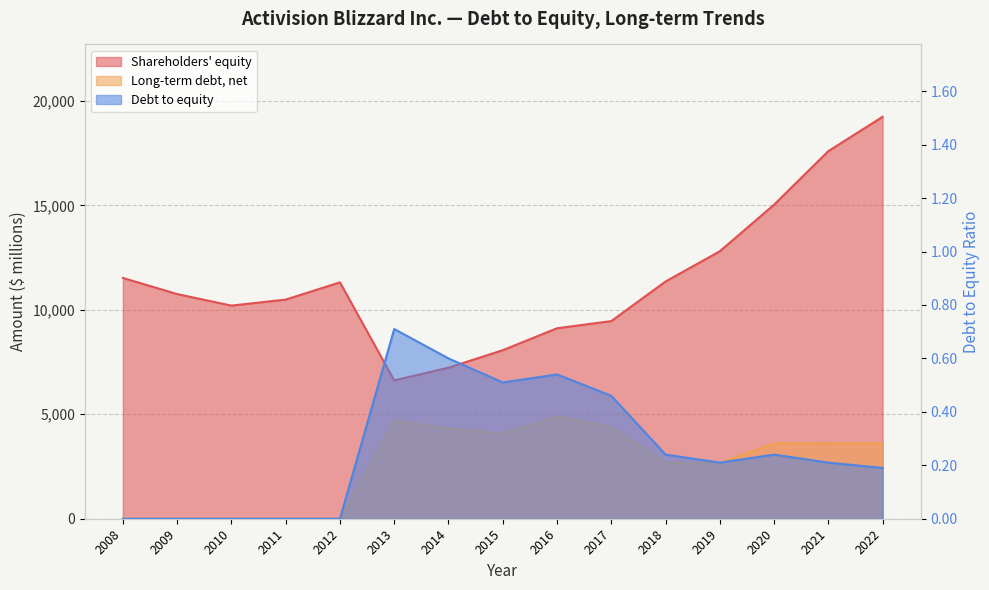

At which category is the sum across all series the highest?

2022